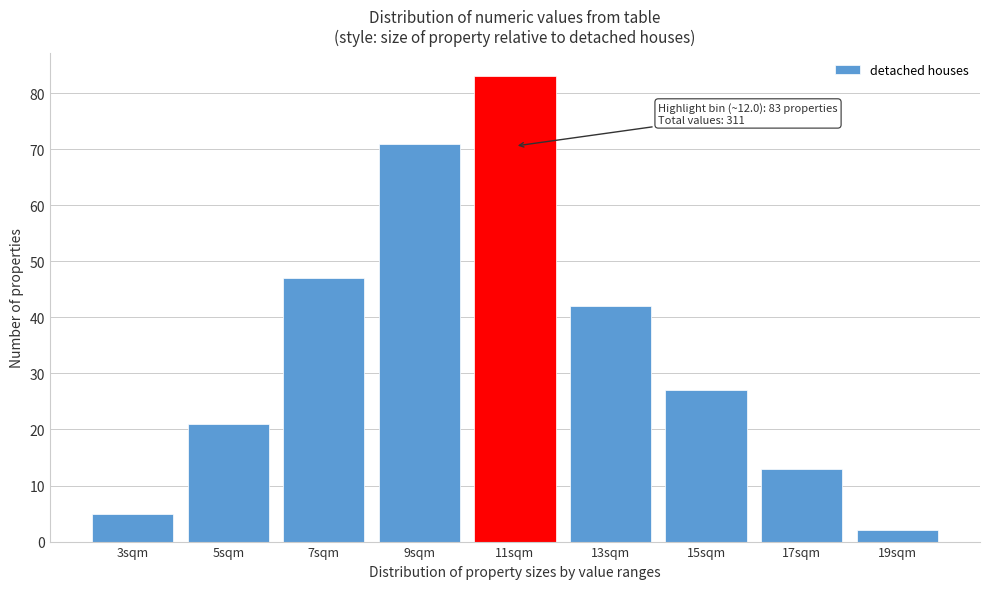

Reading left to right, transcribe all the data shown in this chart.

3sqm=5	5sqm=21	7sqm=47	9sqm=71	11sqm=83	13sqm=42	15sqm=27	17sqm=13	19sqm=2